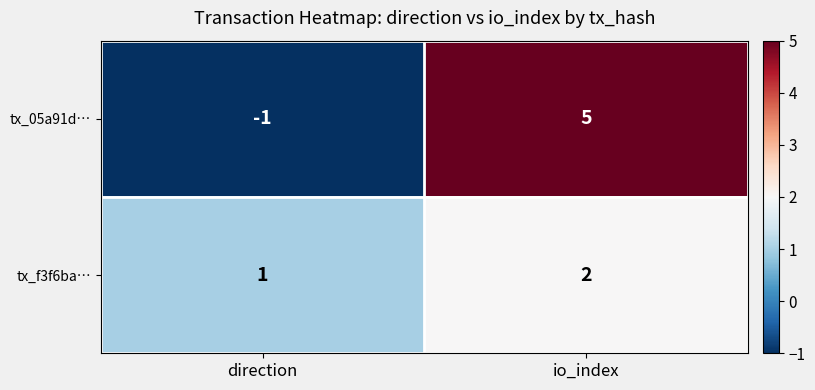

Rank the series by their maximum value, from highest to lowest.

tx_05a91d…, tx_f3f6ba…